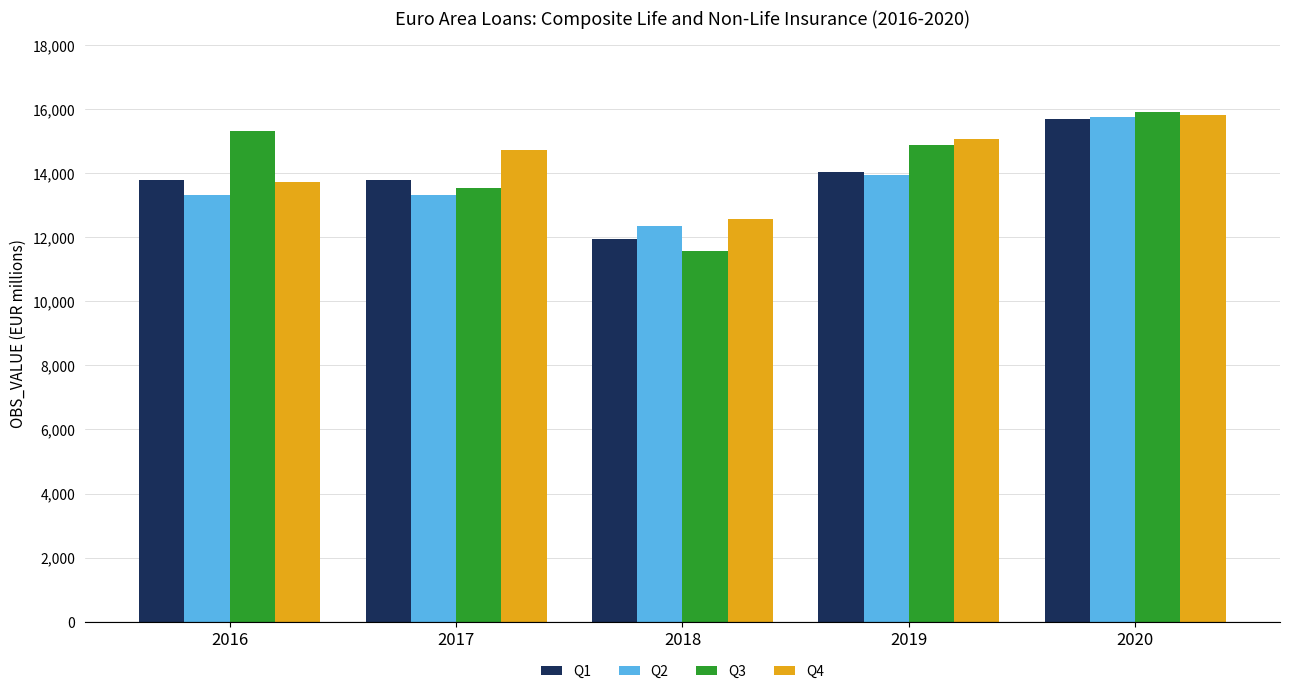

Reading left to right, transcribe all the data shown in this chart.

Q1: 2016=13782.9	2017=13782.9	2018=11933.3	2019=14033.8	2020=15695.6
Q2: 2016=13321.8	2017=13321.8	2018=12340.2	2019=13957.1	2020=15759.4
Q3: 2016=15321.6	2017=13524.3	2018=11576.4	2019=14879.7	2020=15897.4
Q4: 2016=13723.2	2017=14720.9	2018=12566.4	2019=15065.4	2020=15809.1